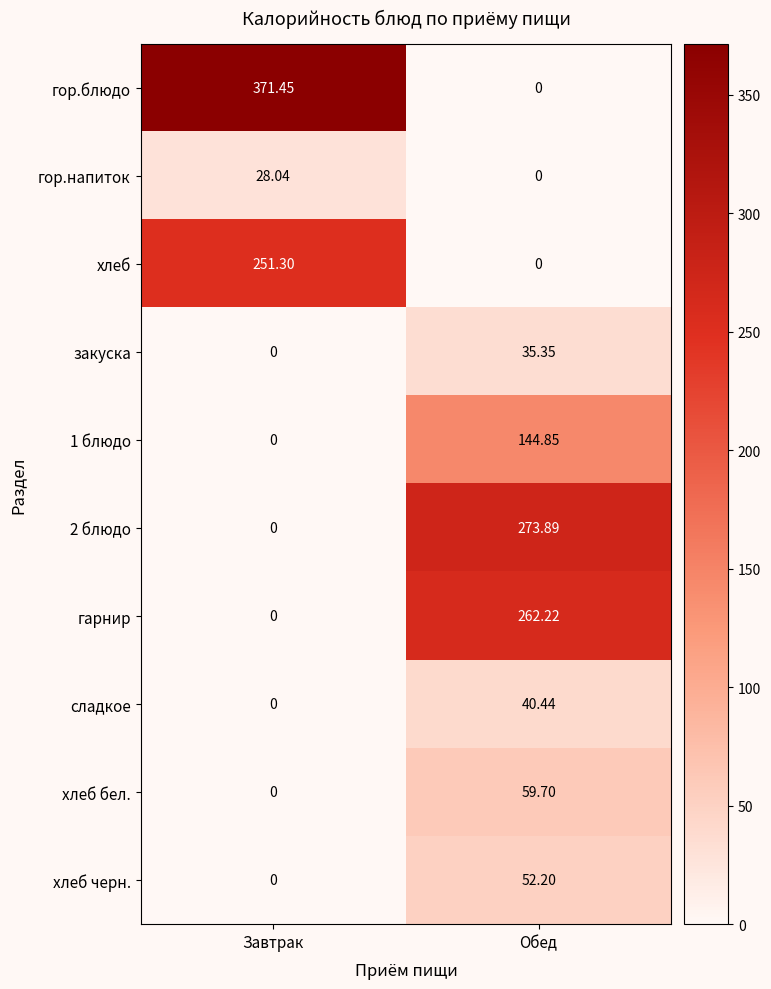

At how many categories does at least one series exceed 208?

2